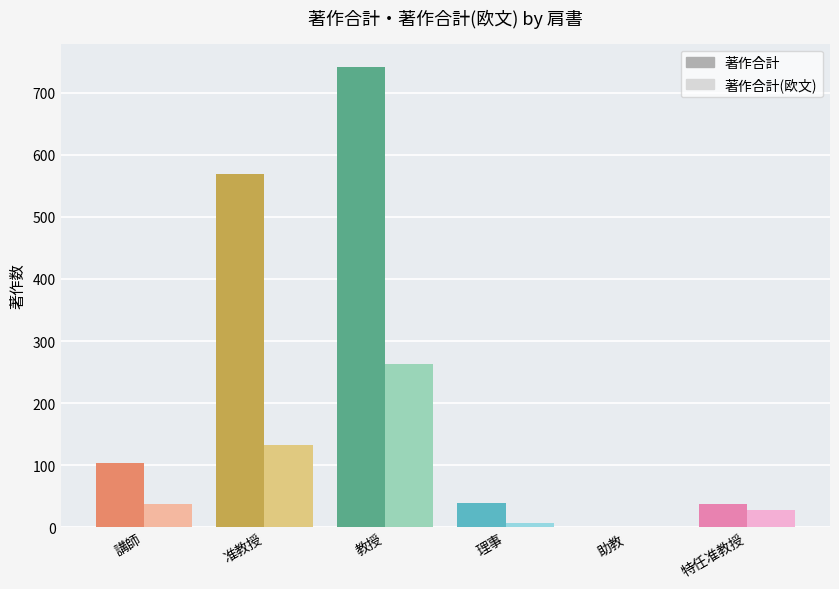

True or false: 著作合計 has a value of 360 at 准教授.

False